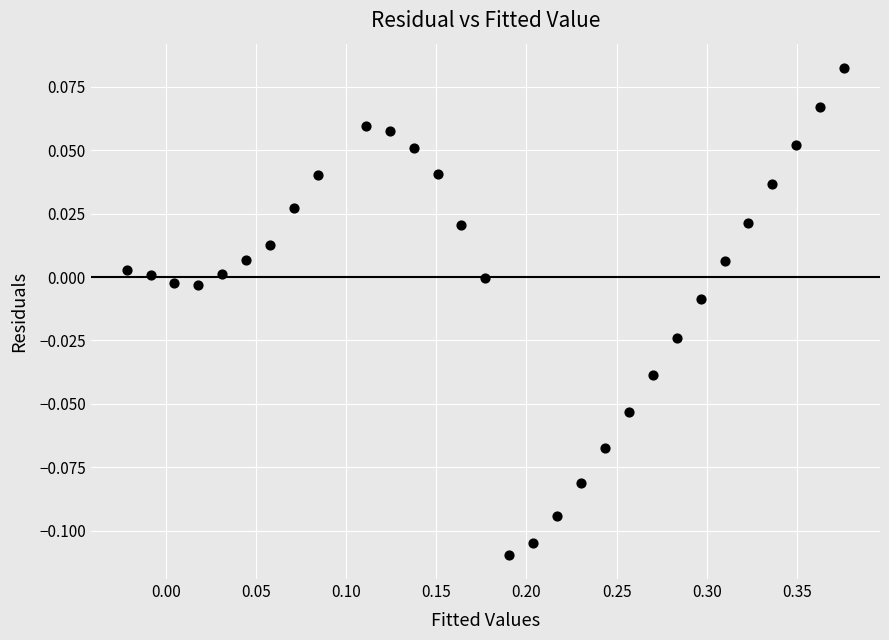

What is the range of X values (max minus min)?

0.4